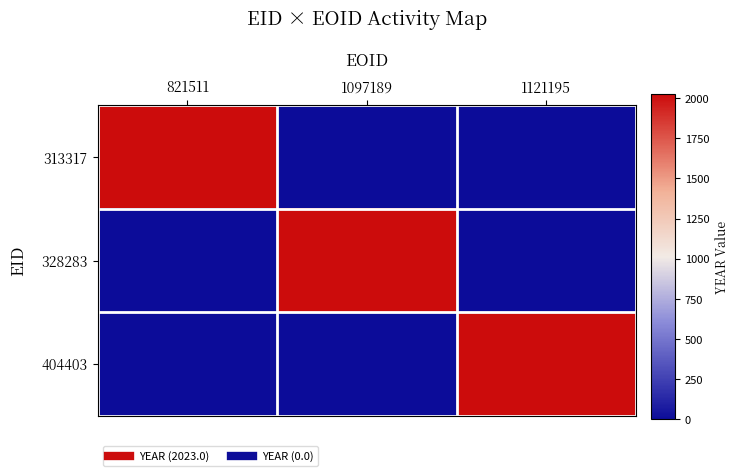

Which has a higher value, 821511 or 1097189?

821511